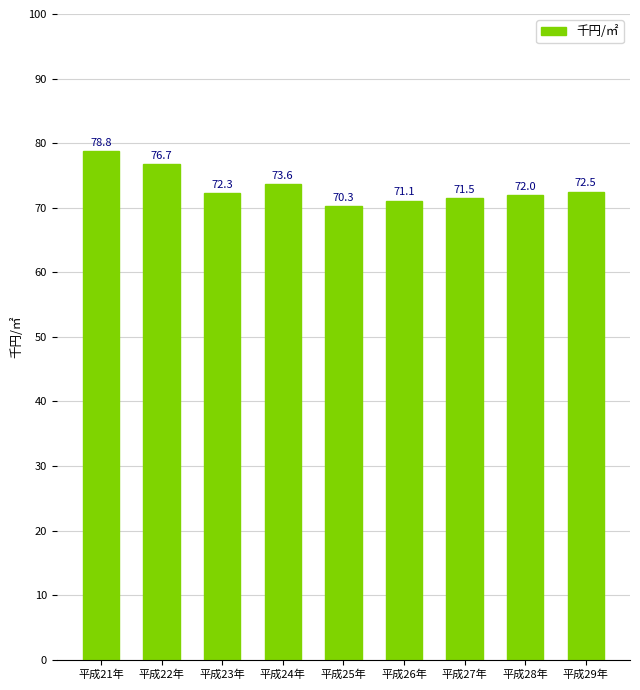

What is the sum of all values?

658.8